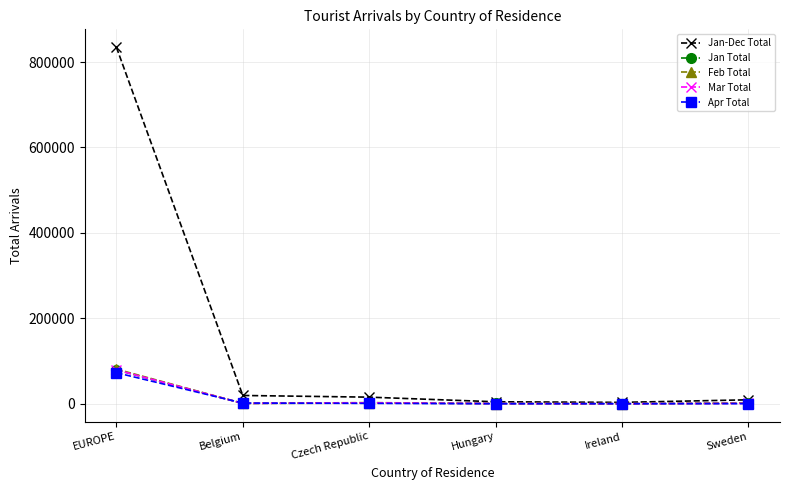

Which category has the highest value in the Jan Total series?

EUROPE